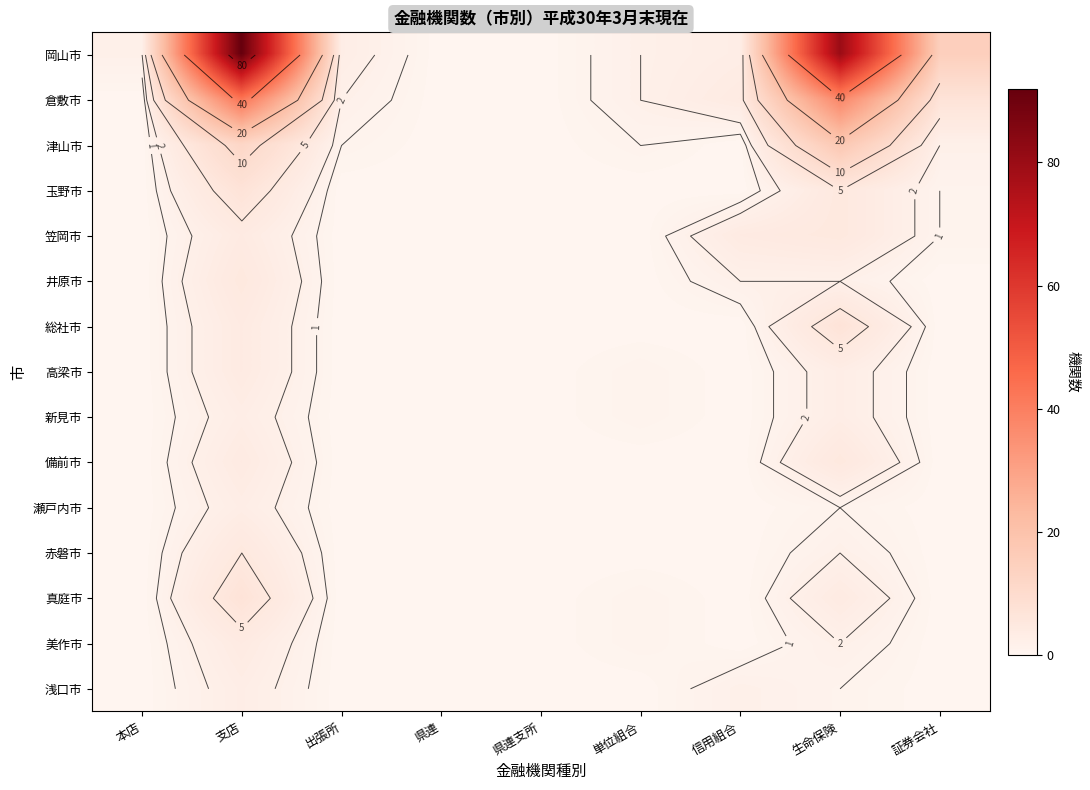

The 備前市 series shows -3 at 県連. True or false?

False